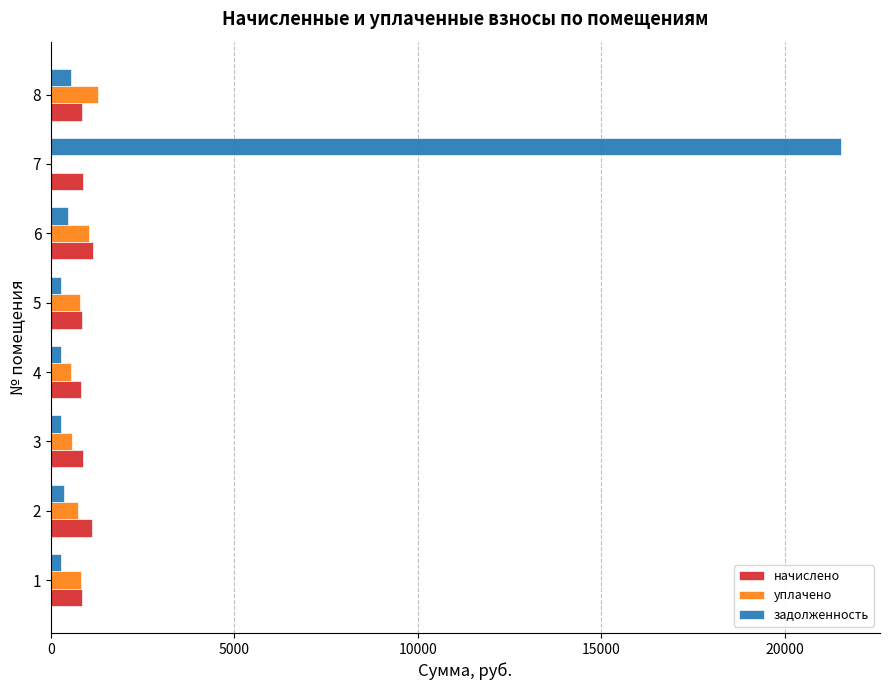

What is the sum of all начислено values?

7339.3